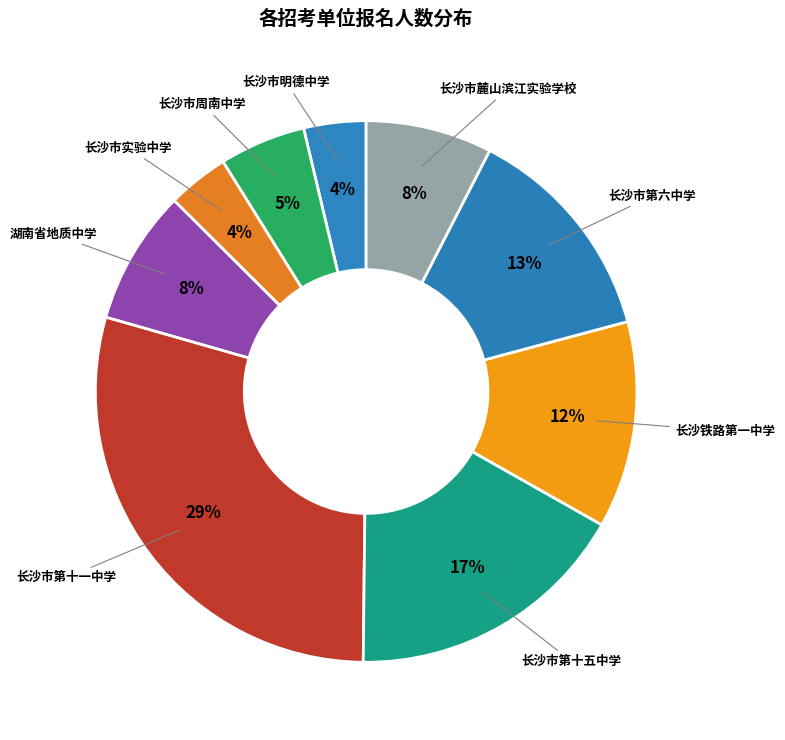

Between 长沙市麓山滨江实验学校 and 长沙市周南中学, which is larger?

长沙市麓山滨江实验学校